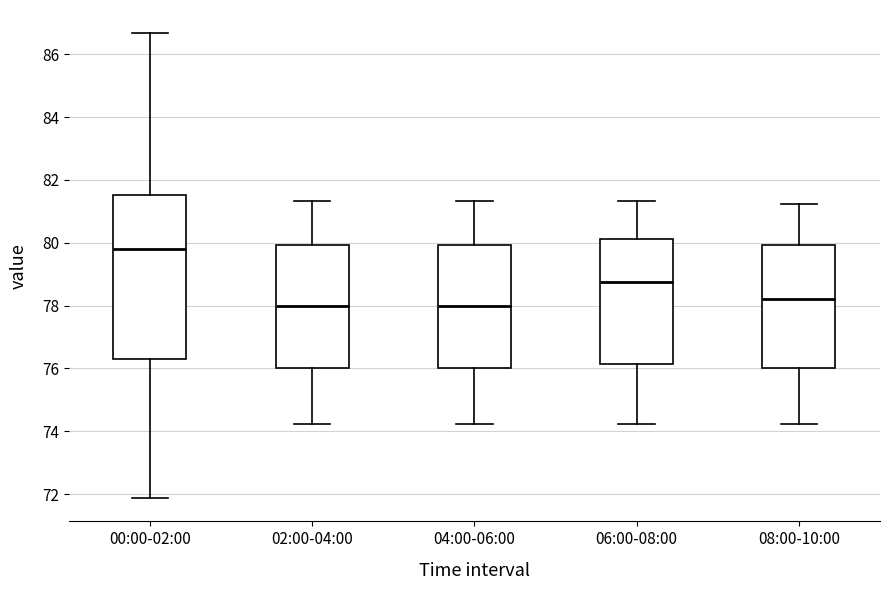

Reading left to right, read every box against the y-axis: the position of its median line, the range the box covers, and the ends of its whiskers. The values are not printed on the chart, so give them approximately, as read against the axis.

00:00-02:00: median 79.8, box 76.2 to 81.6, whiskers 71.8 to 86.6
02:00-04:00: median 78.0, box 76.0 to 80.0, whiskers 74.2 to 81.4
04:00-06:00: median 78.0, box 76.0 to 80.0, whiskers 74.2 to 81.4
06:00-08:00: median 78.8, box 76.2 to 80.2, whiskers 74.2 to 81.4
08:00-10:00: median 78.2, box 76.0 to 80.0, whiskers 74.2 to 81.2